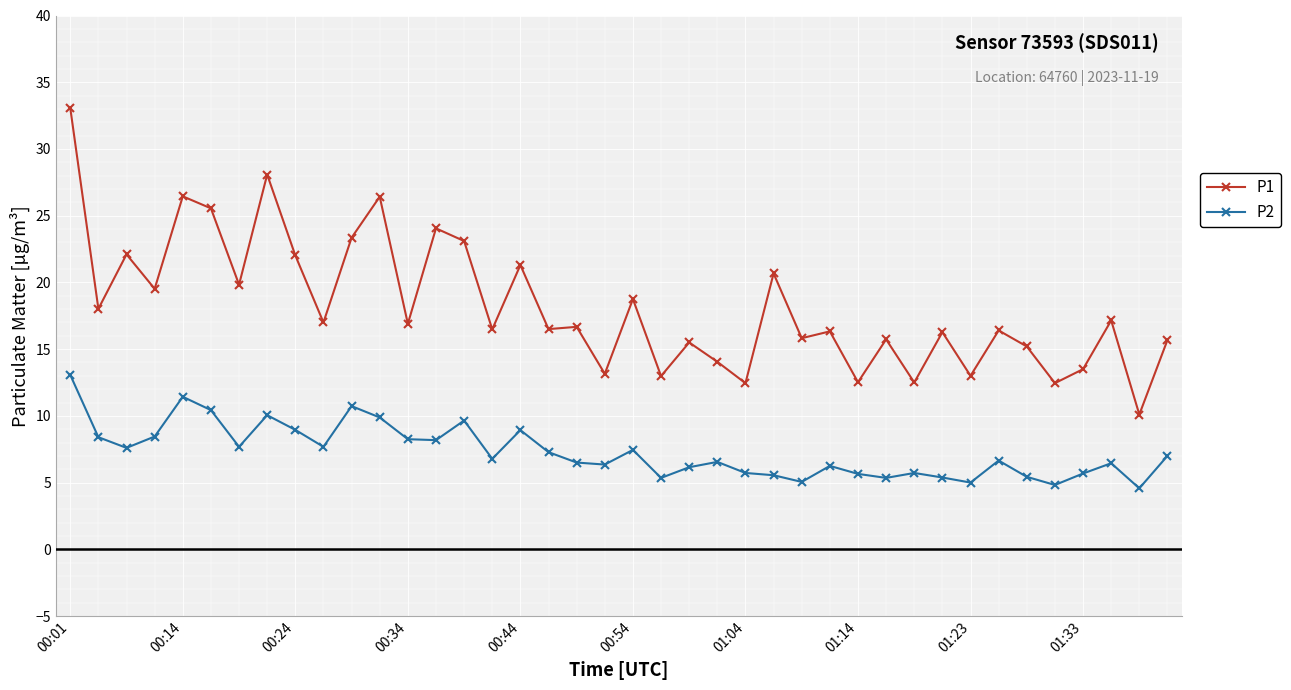

Which series has the largest total across all categories?

P1